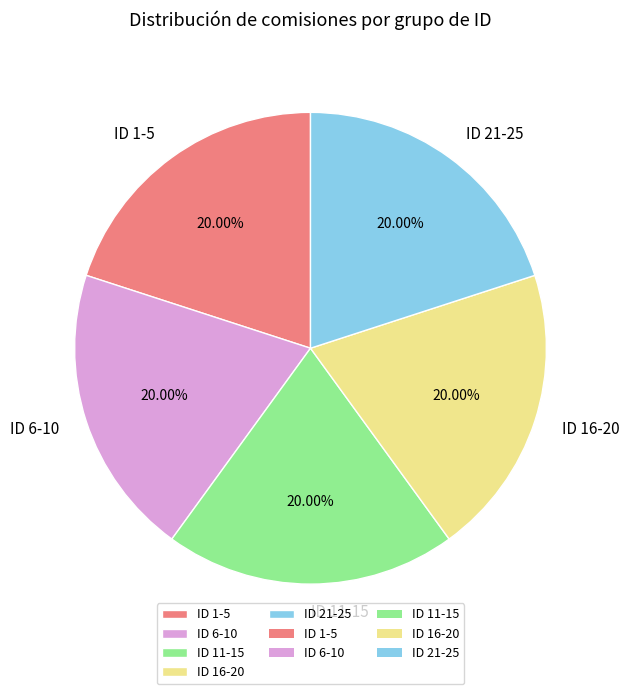

Do ID 11-15 and ID 21-25 together represent more than half of the pie?

No